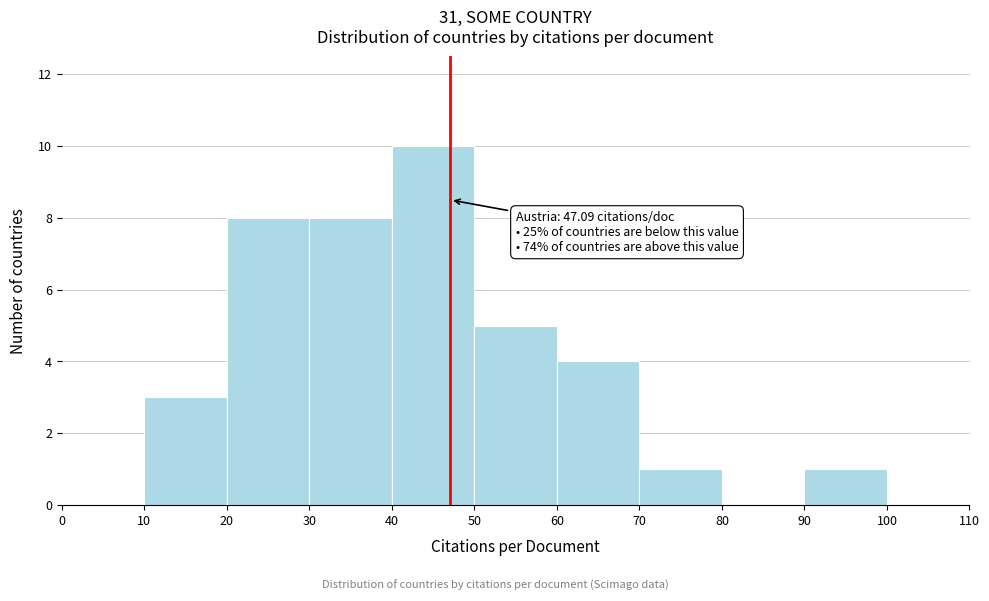

Over which range of the x-axis is the bar tallest?

40 to 50